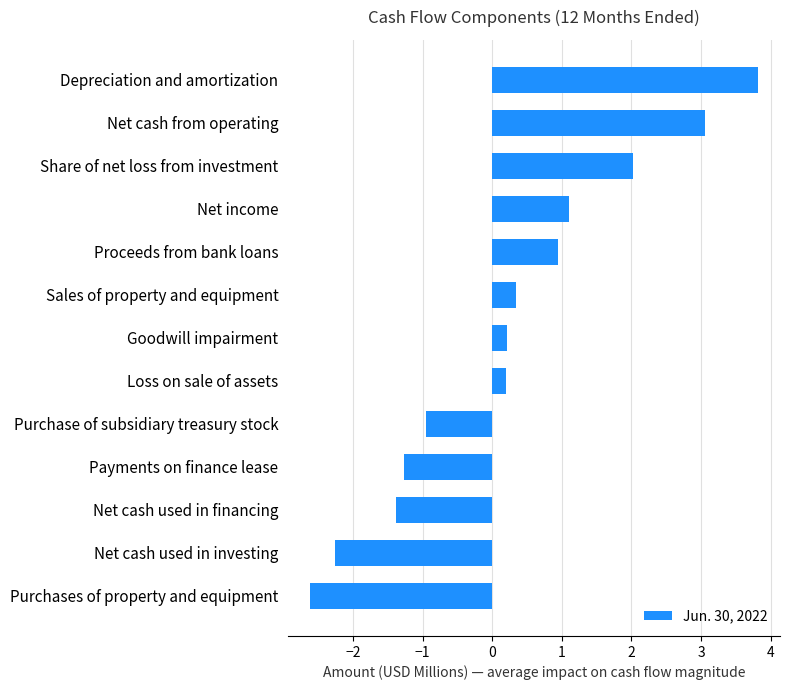

What is the difference between the second highest and second lowest values?

5.3